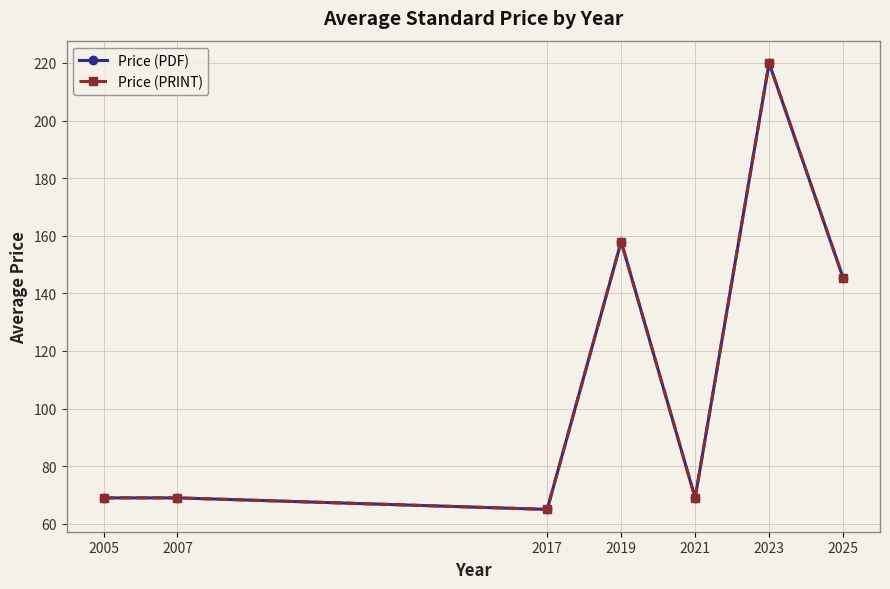

Does the chart have visible grid lines?

Yes